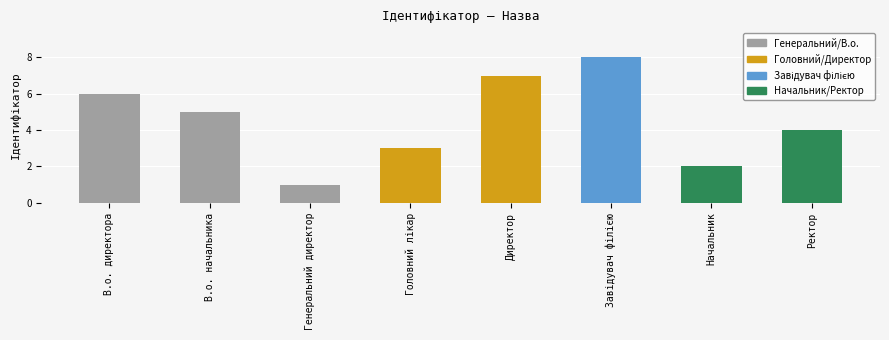

Between Начальник and Генеральний директор, which is larger?

Начальник